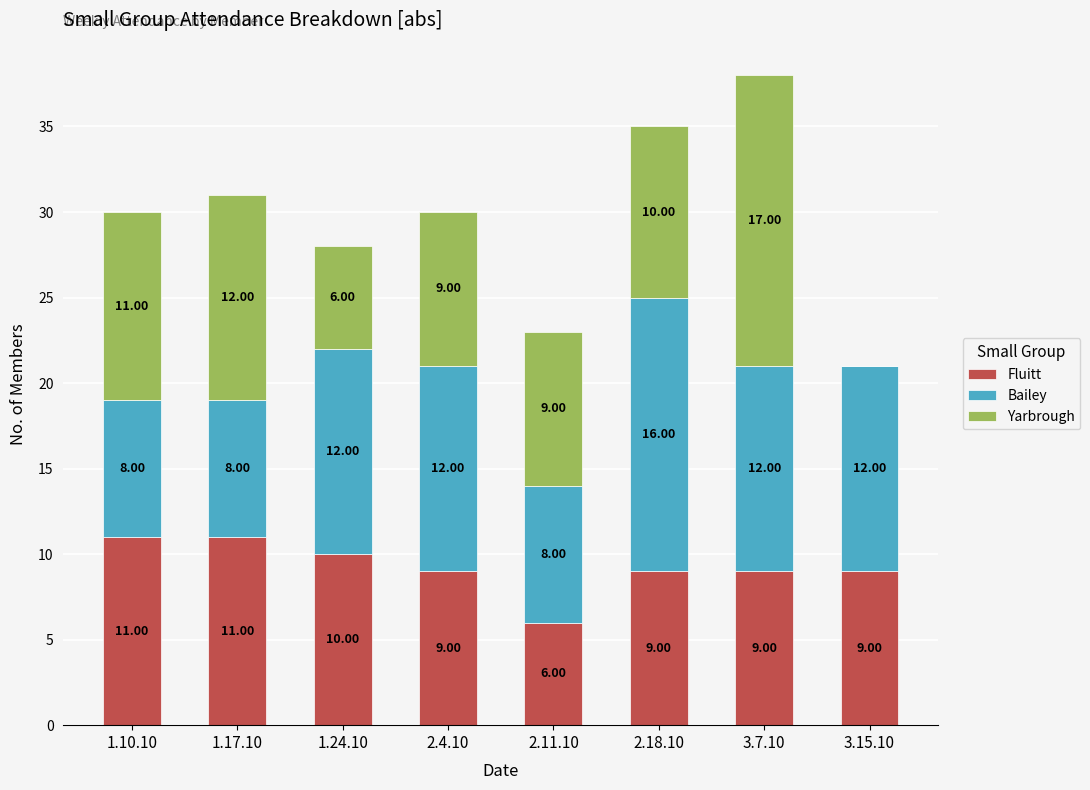

What is the sum of the Fluitt values at 3.7.10 and 2.11.10?

15